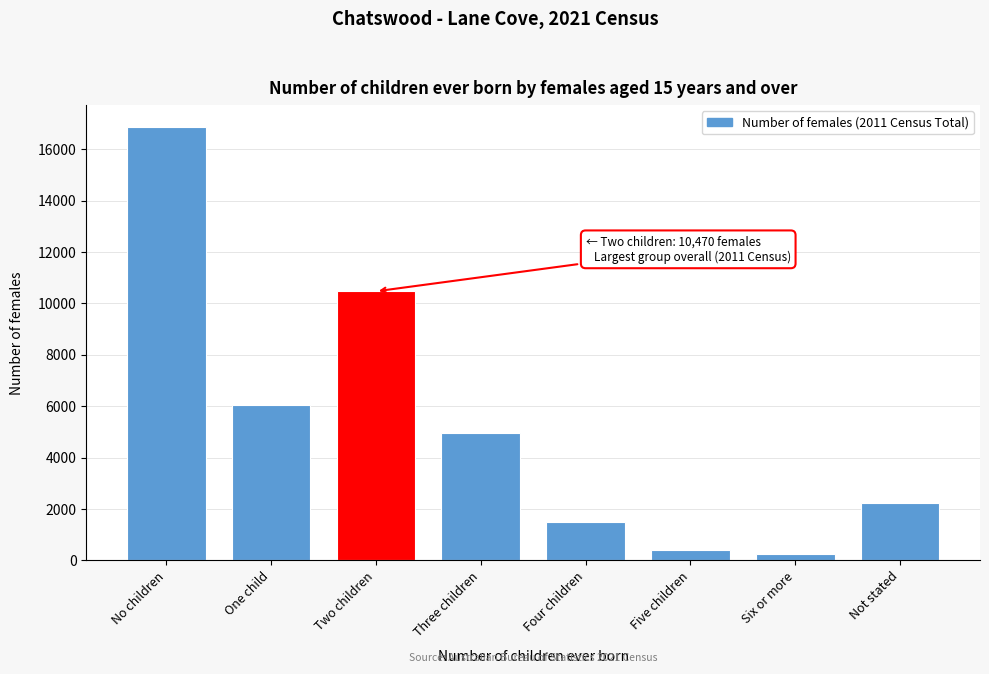

Reading left to right, extract all data points from this chart.

16872	6031	10470	4960	1497	402	242	2240